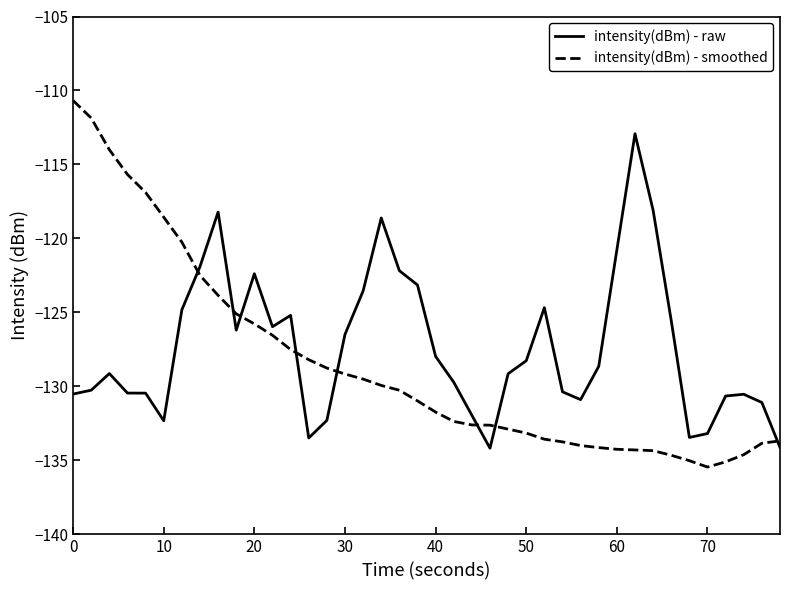

Which series has the largest range (max minus min)?

intensity(dBm) - smoothed